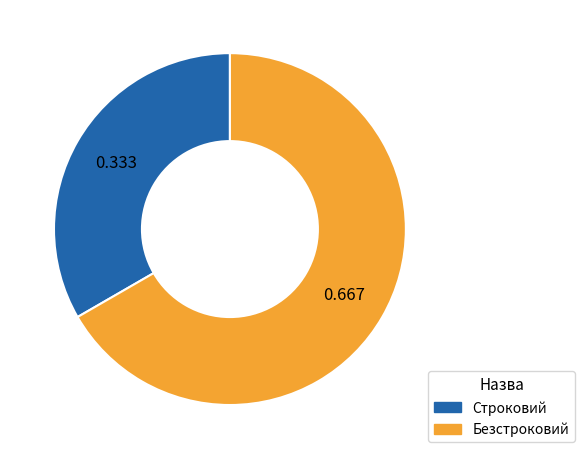

Is it true that Безстроковий is 67% of the pie?

True